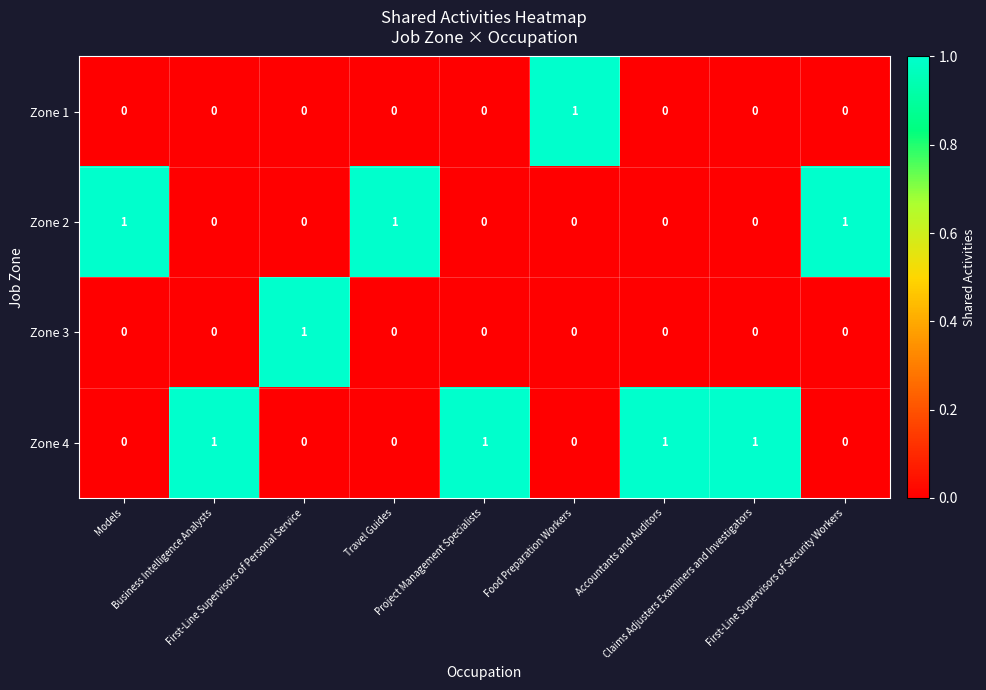

Which series has the largest total across all categories?

Zone 4